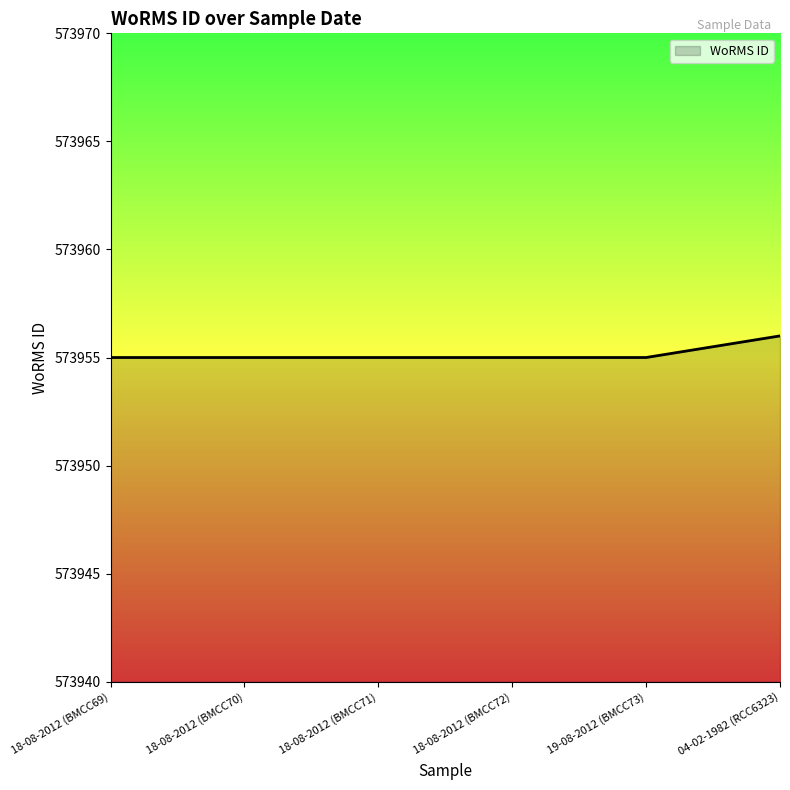

What is the sum of all values?

3443731